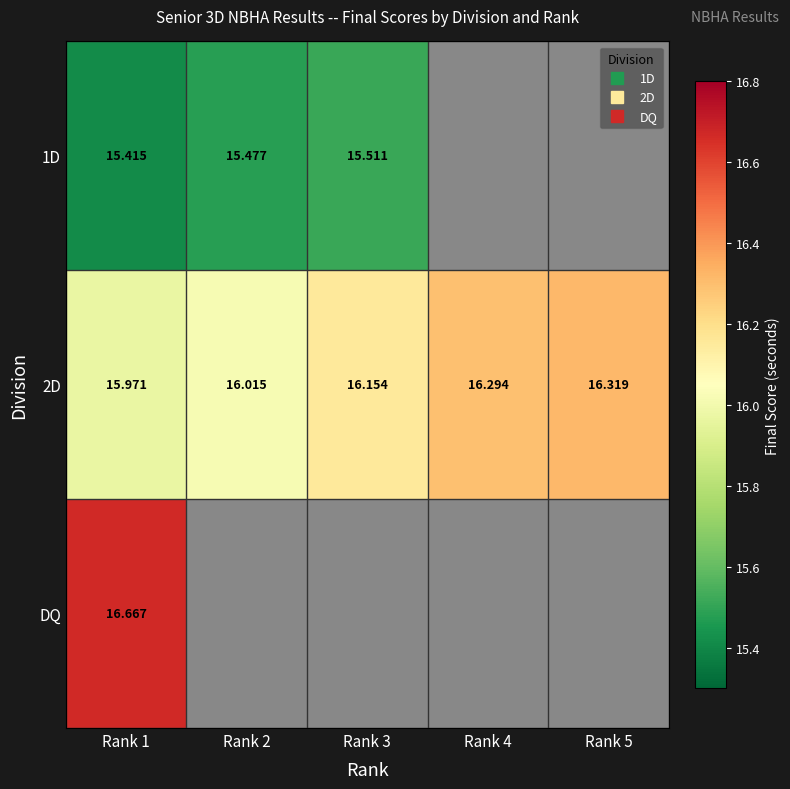

Which category has the lowest value in the 1D series?

Rank 1